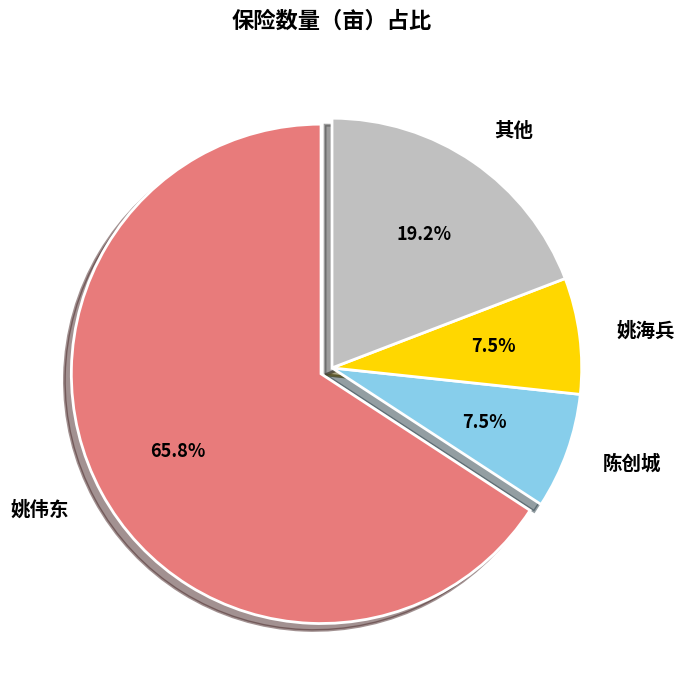

How many slices are in this pie chart?

4